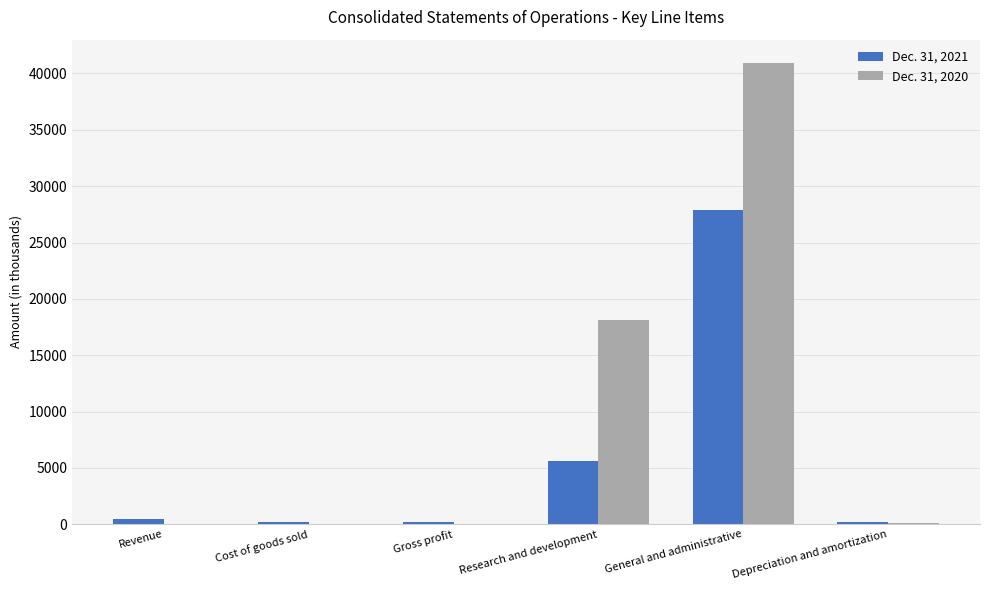

What is the total value across all series at Research and development?

23738